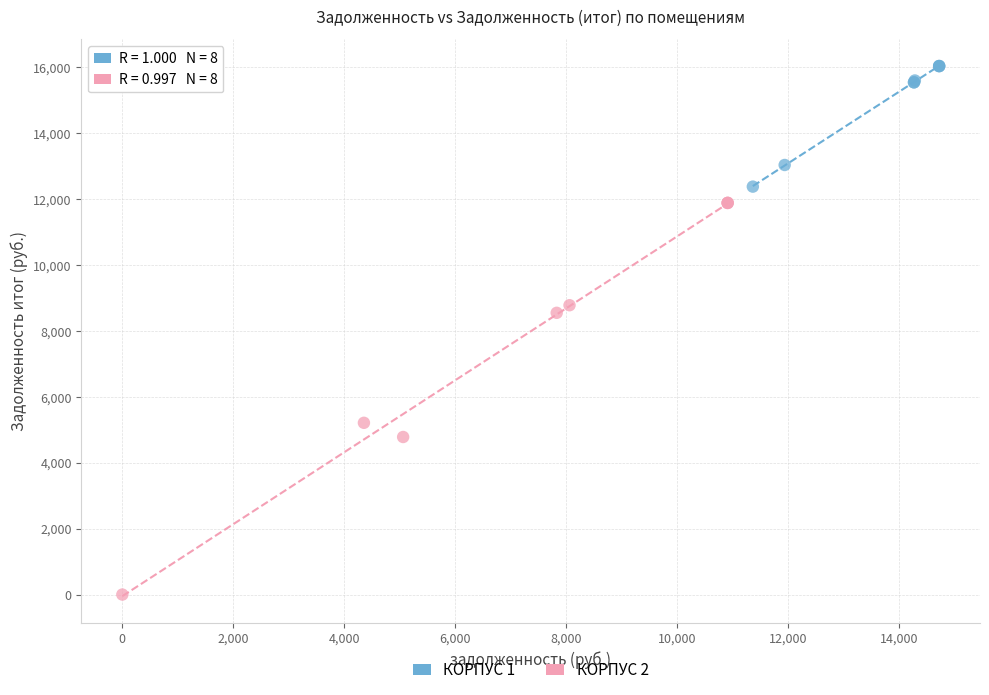

Which series reaches the minimum Y coordinate?

КОРПУС 2